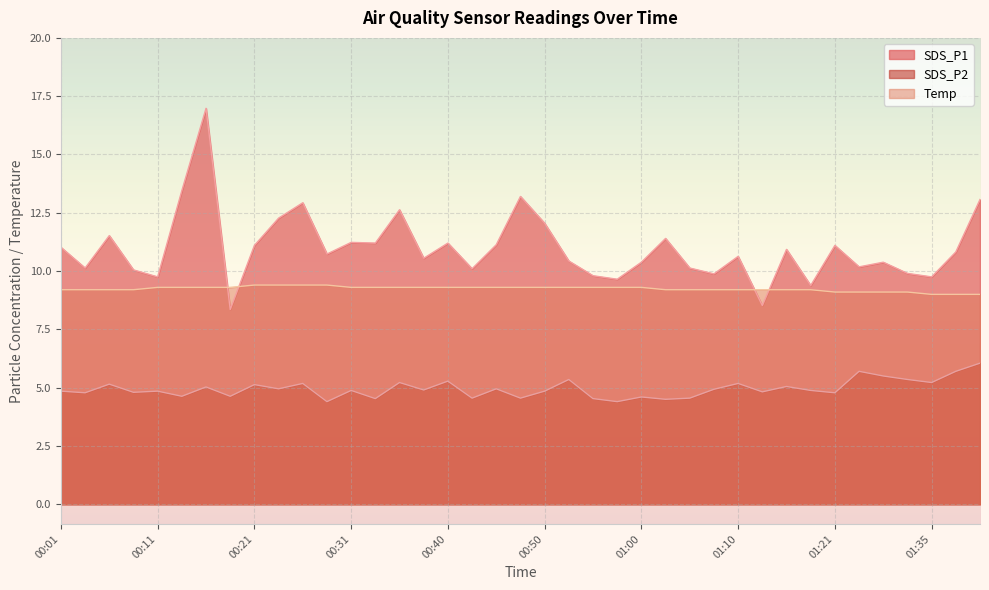

Count the number of data series in this chart.

3